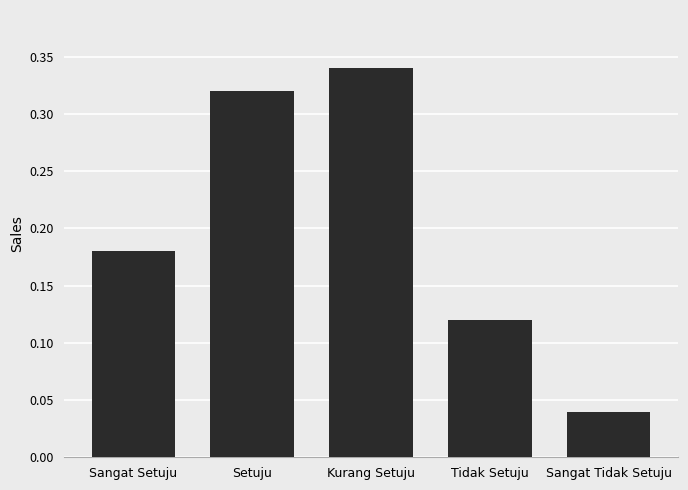

Which label corresponds to the smallest value in the chart?

Sangat Tidak Setuju